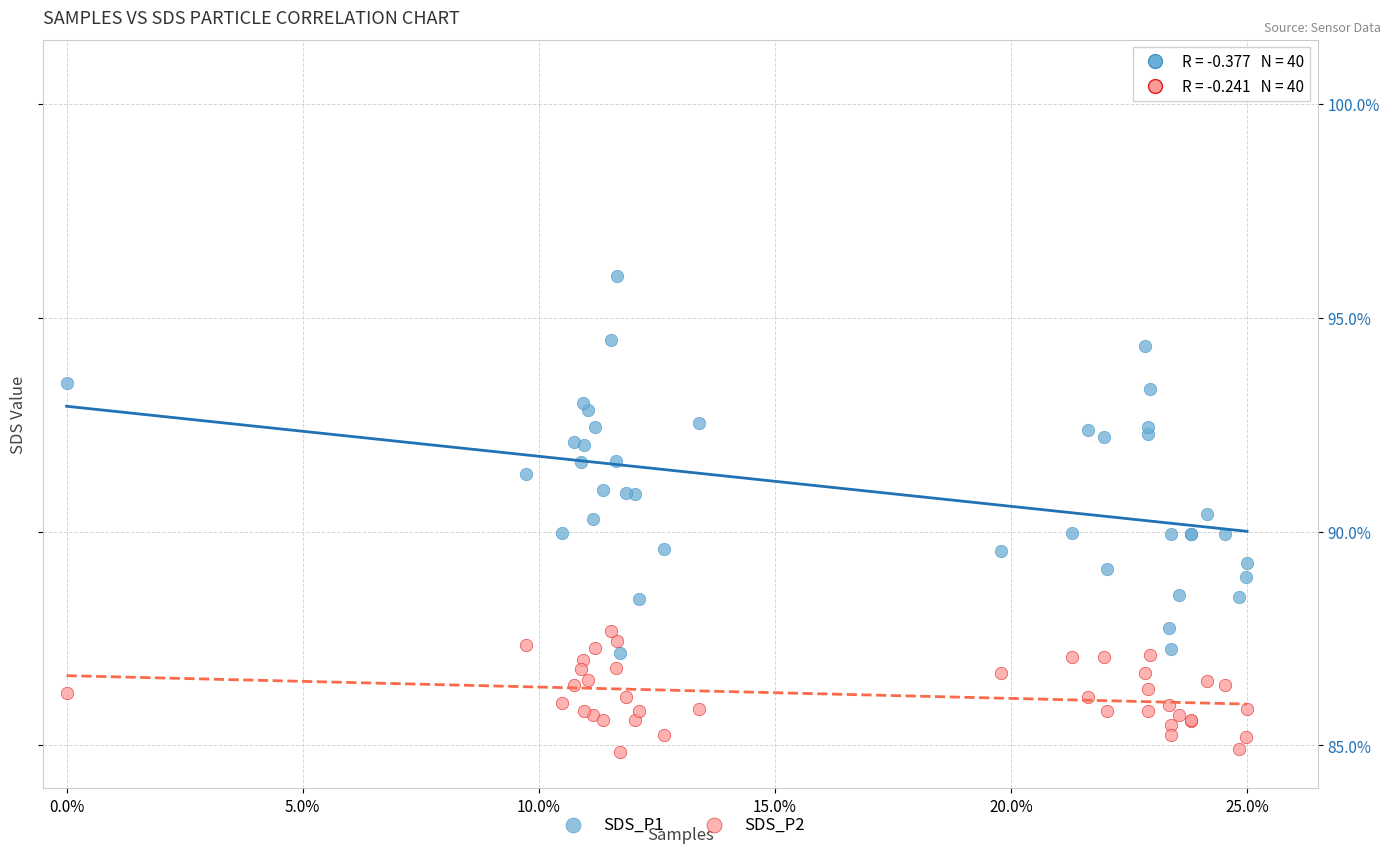

Which series has the largest Y range (max minus min)?

SDS_P1